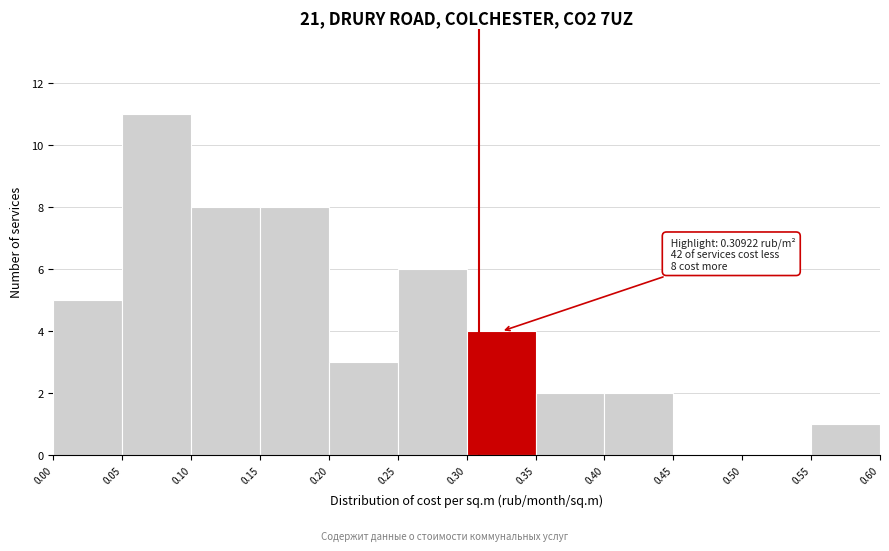

Over which range of the x-axis is the bar tallest?

0.05 to 0.10